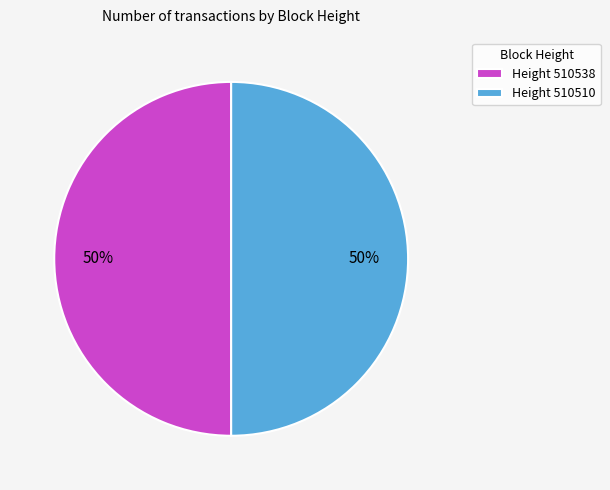

How many slices are in this pie chart?

2